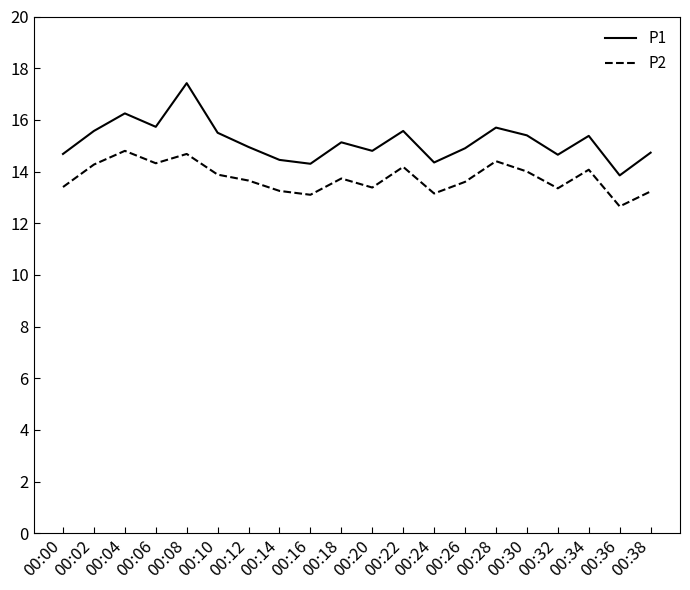

Which series has the largest total across all categories?

P1